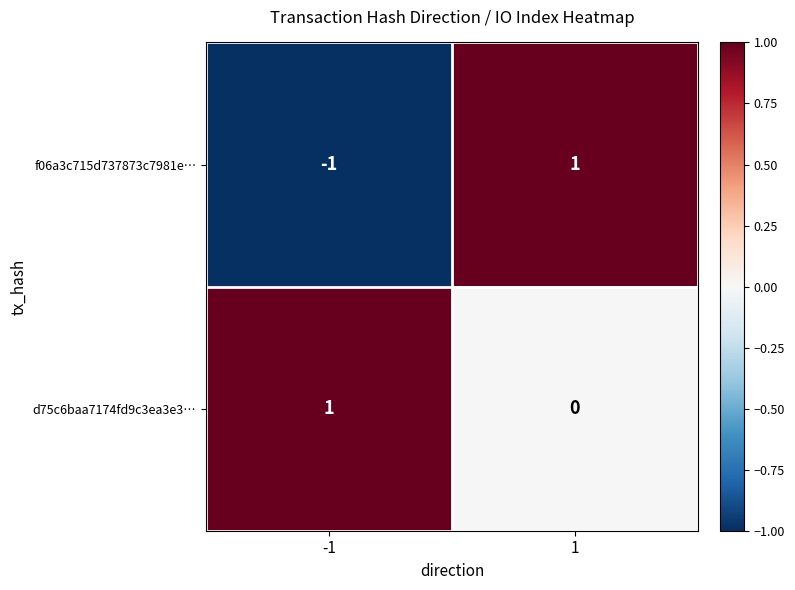

Reading right to left, list all the values displayed in this chart.

f06a3c715d737873c7981e…: 1=1	-1=-1
d75c6baa7174fd9c3ea3e3…: 1=0	-1=1